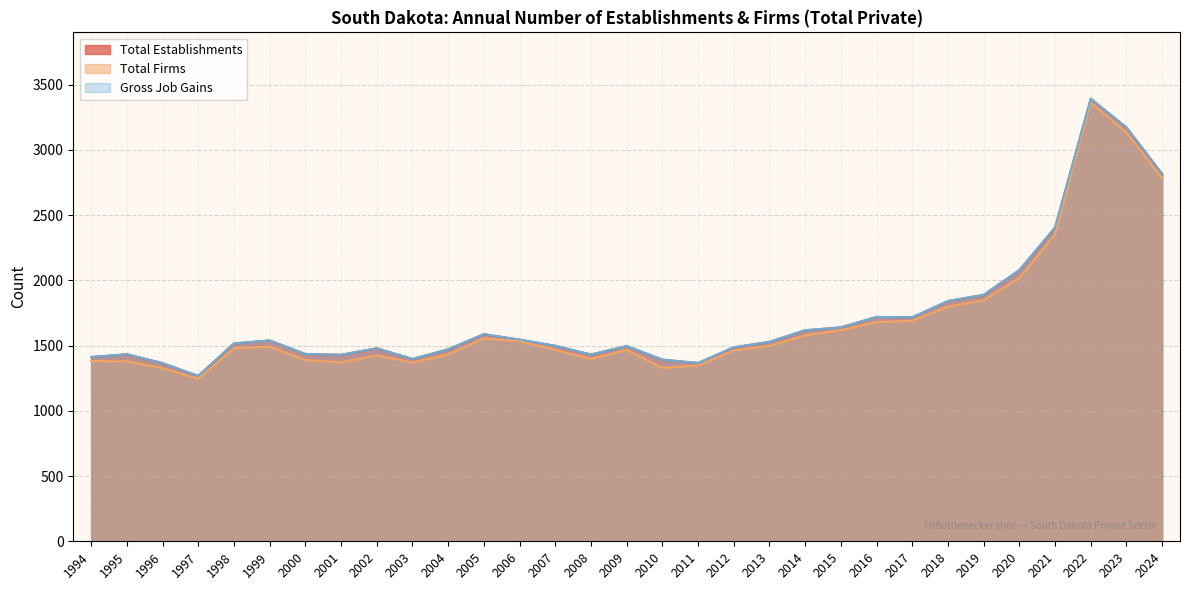

What is the minimum value shown in the chart?

1246